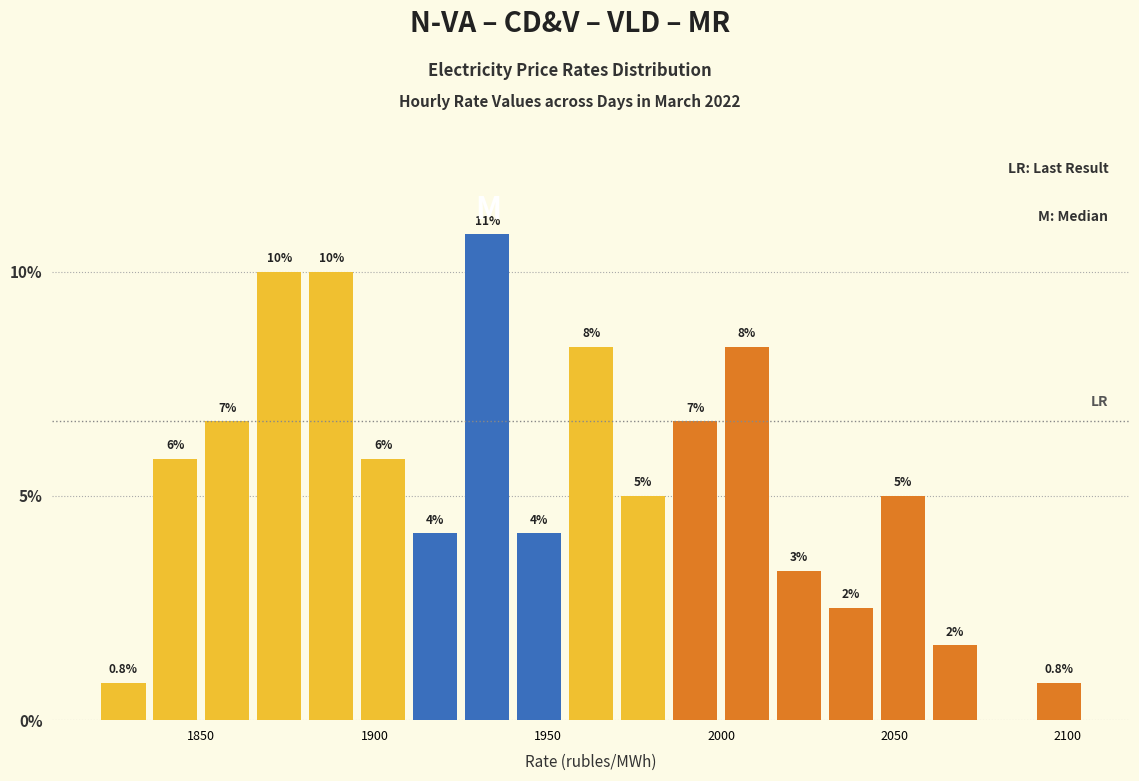

Around what value on the x-axis is the tallest bar? Give the approximate position of its centre, as read against the axis.

1935